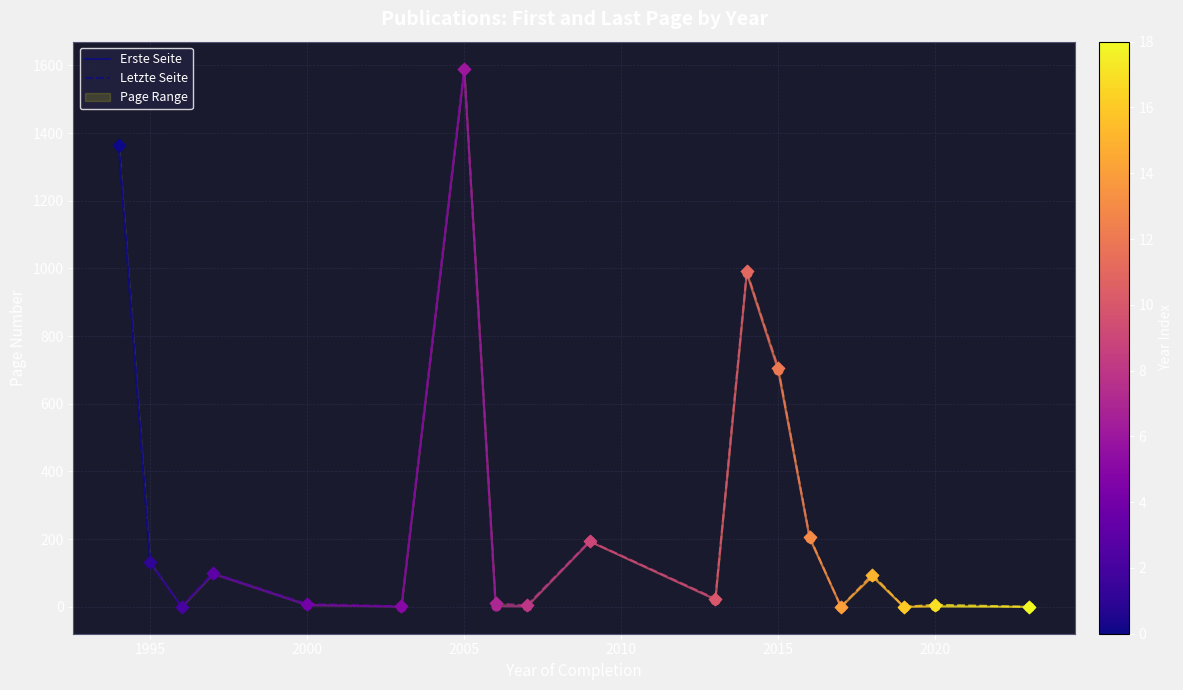

What are all the series names shown in the legend?

Erste Seite, Letzte Seite